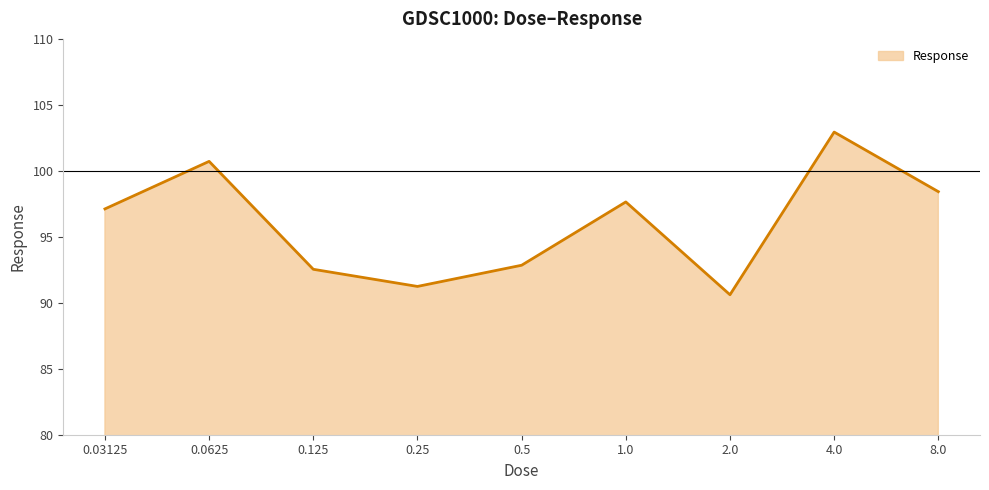

What is the minimum value shown in the chart?

90.6